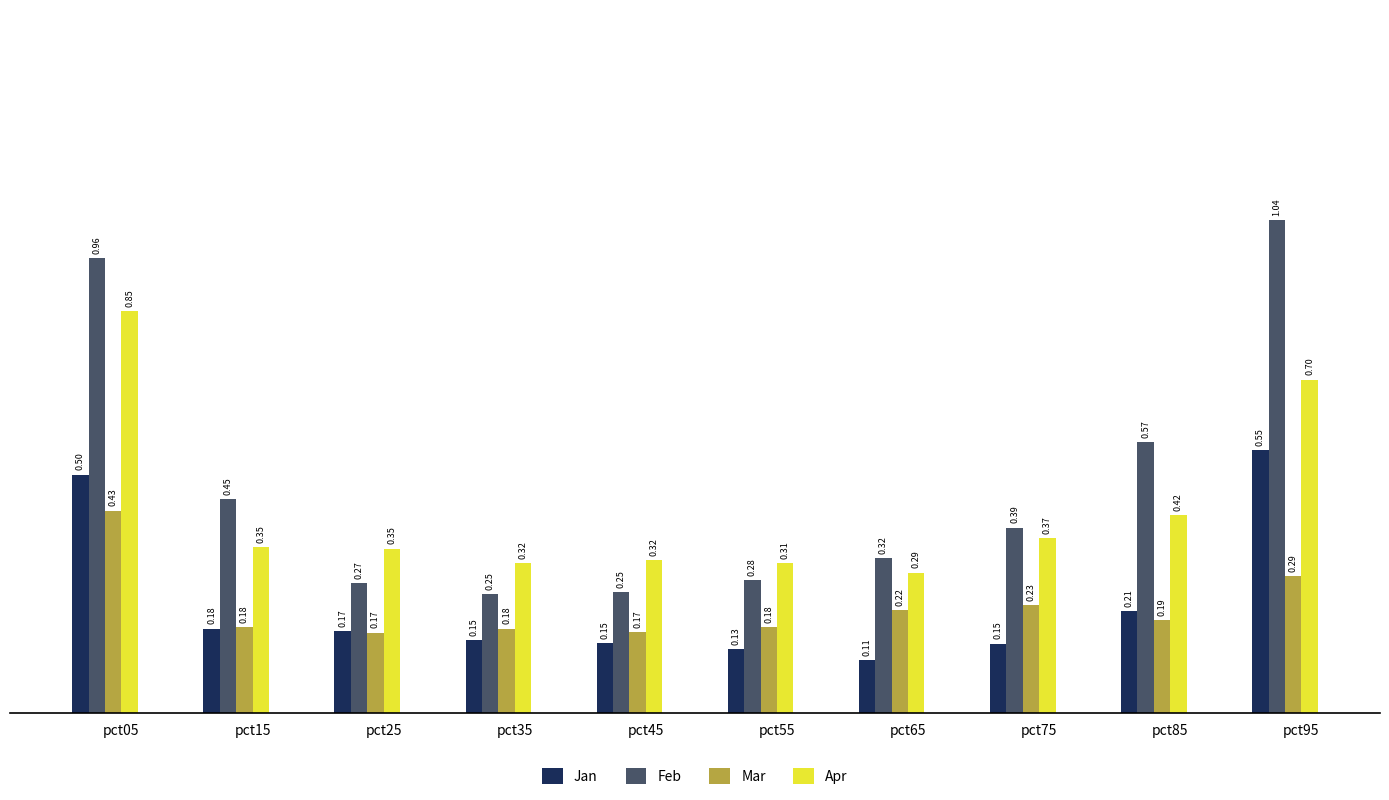

How many categories are shown in the chart?

10